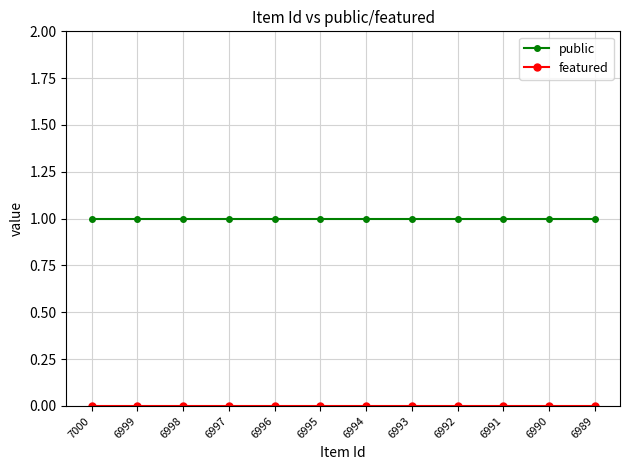

Count the number of categories in the chart.

12